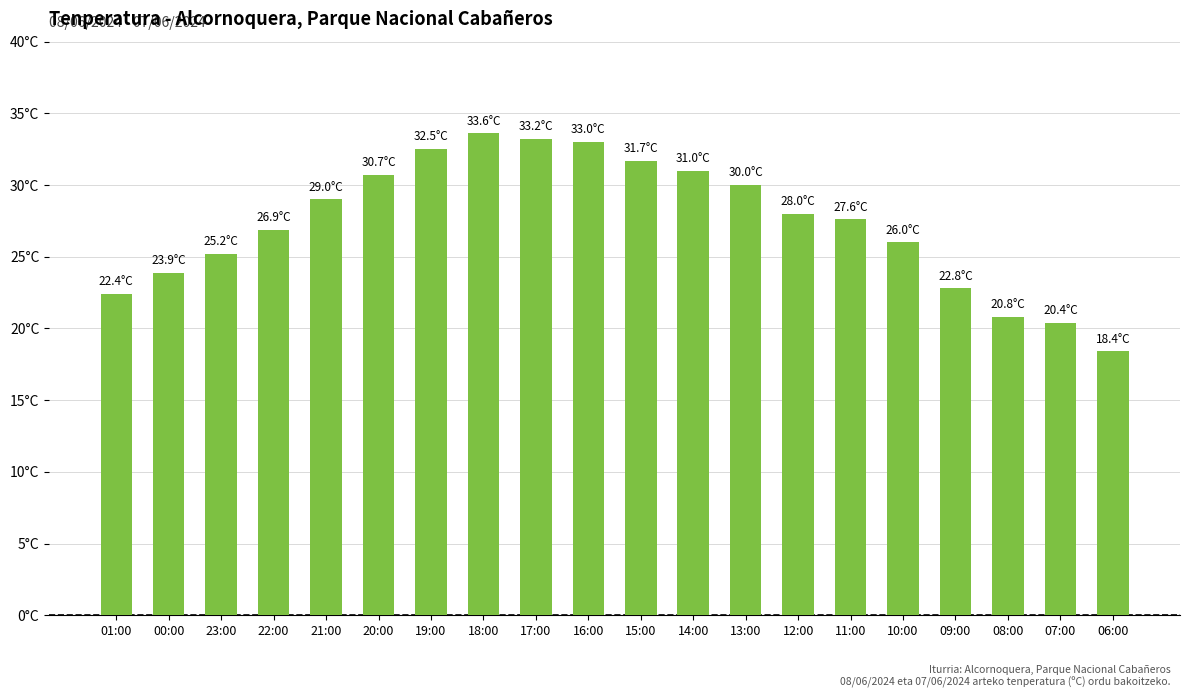

List the labels in order of value, largest first.

18:00, 17:00, 16:00, 19:00, 15:00, 14:00, 20:00, 13:00, 21:00, 12:00, 11:00, 22:00, 10:00, 23:00, 00:00, 09:00, 01:00, 08:00, 07:00, 06:00